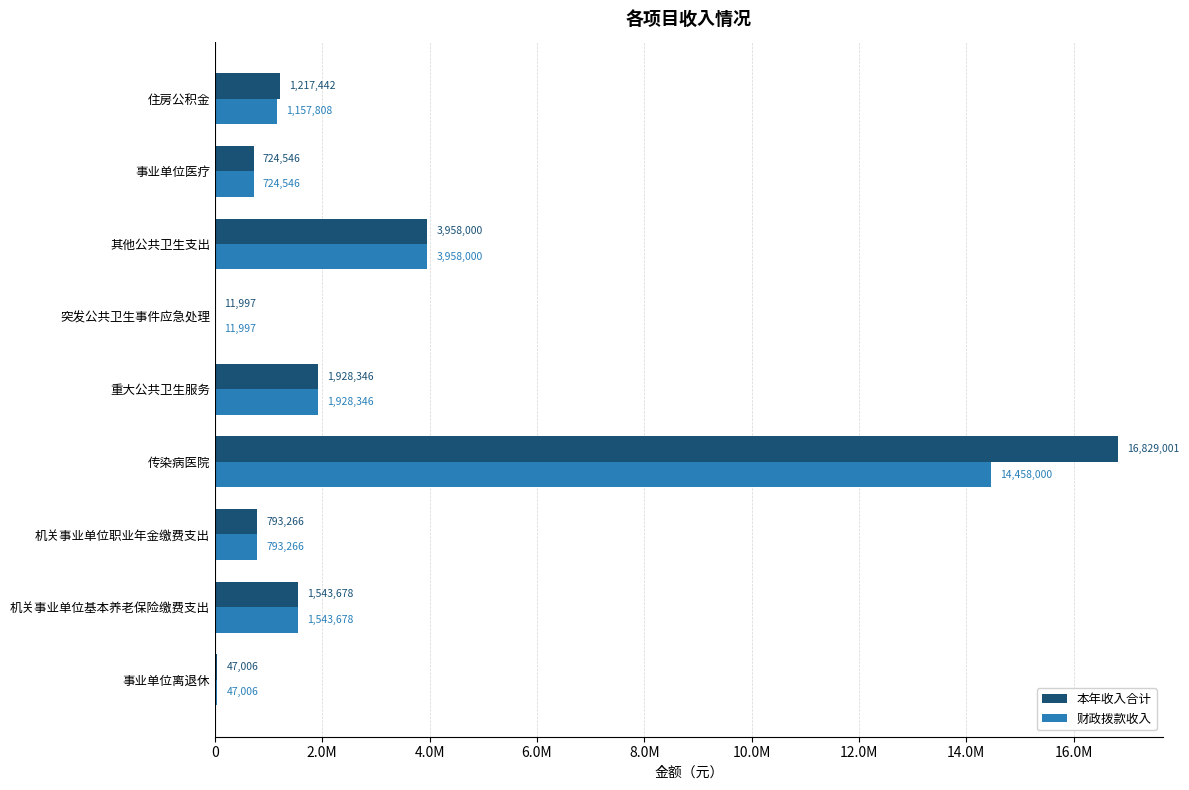

Which series has the largest total across all categories?

本年收入合计